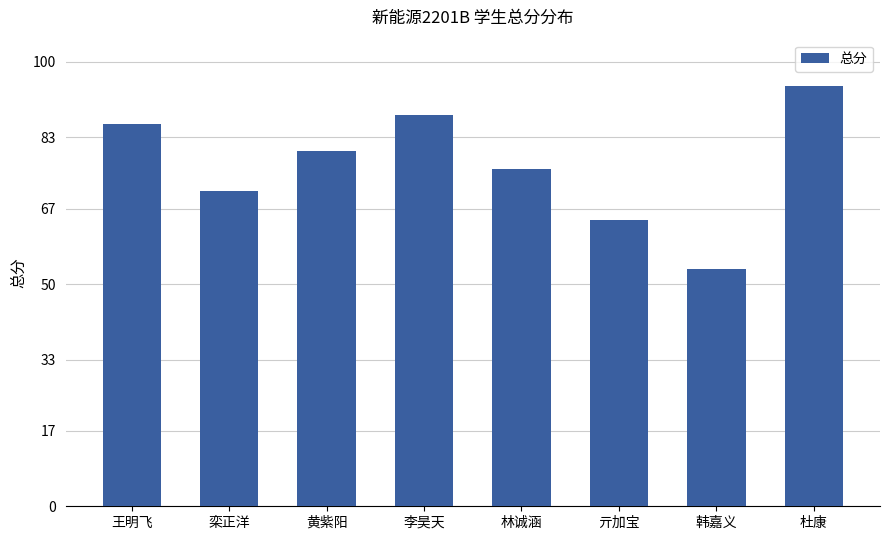

What is the label of the 2nd bar from the right?

韩嘉义